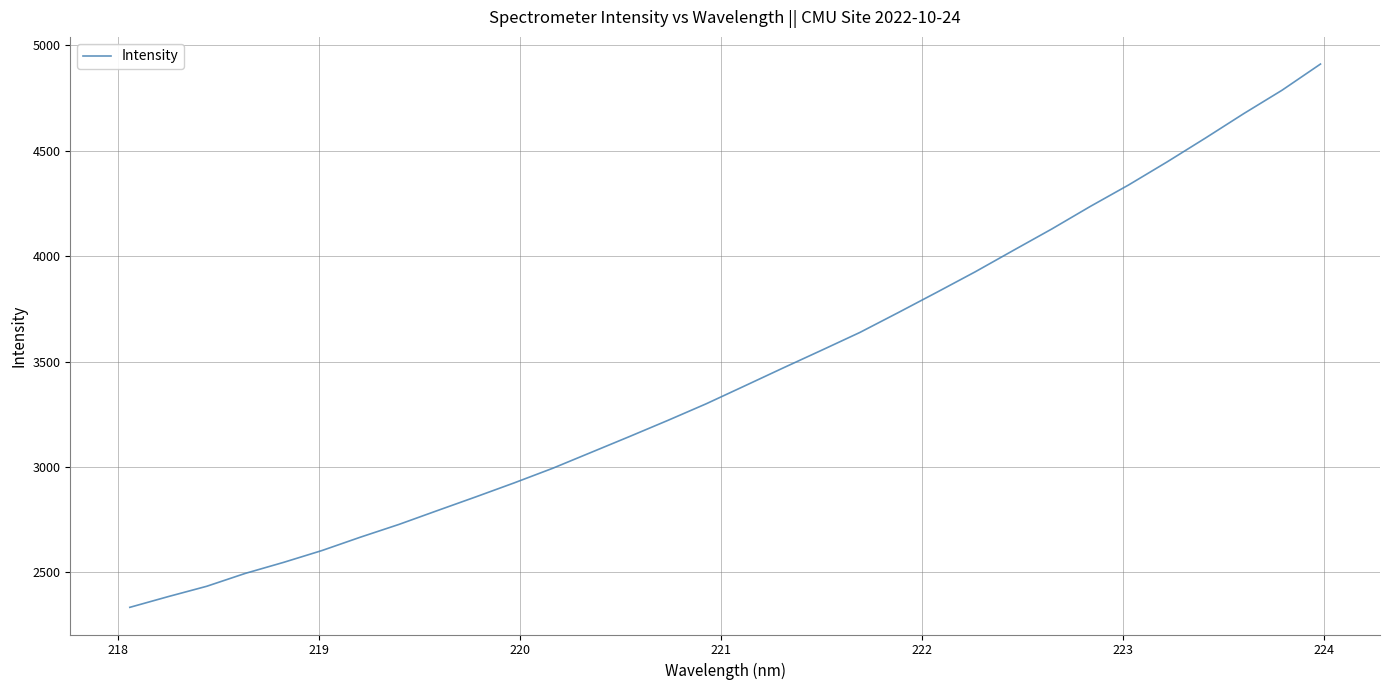

How many lines are shown in the chart?

1